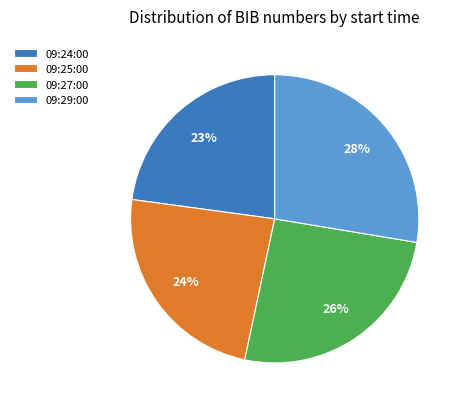

The 09:29:00 slice represents 28% of the pie. True or false?

True